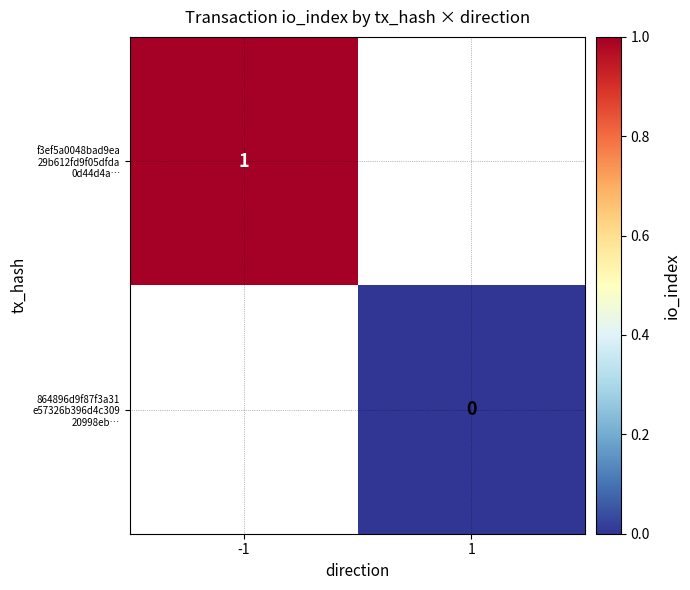

Between 1 and -1, which is larger?

-1